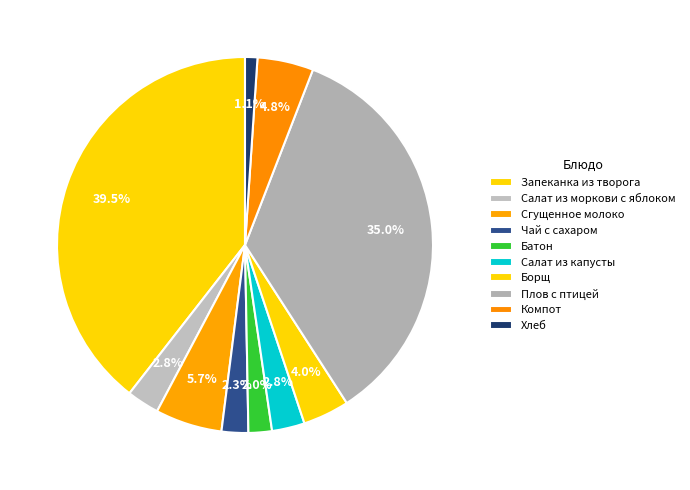

Combined, do Запеканка из творога and Батон account for over 50%?

No